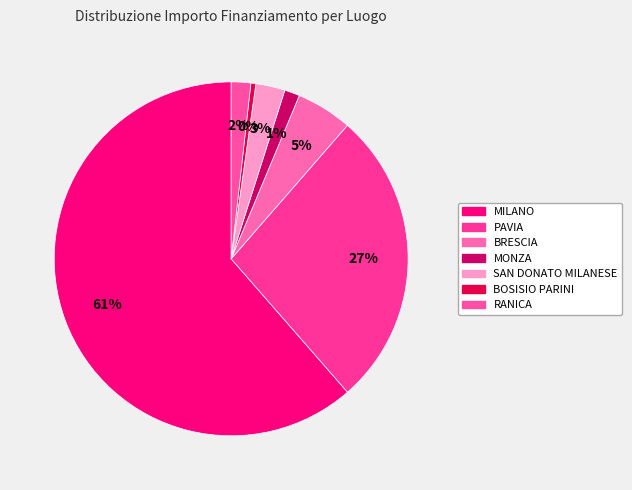

Count the number of slices in the pie.

7